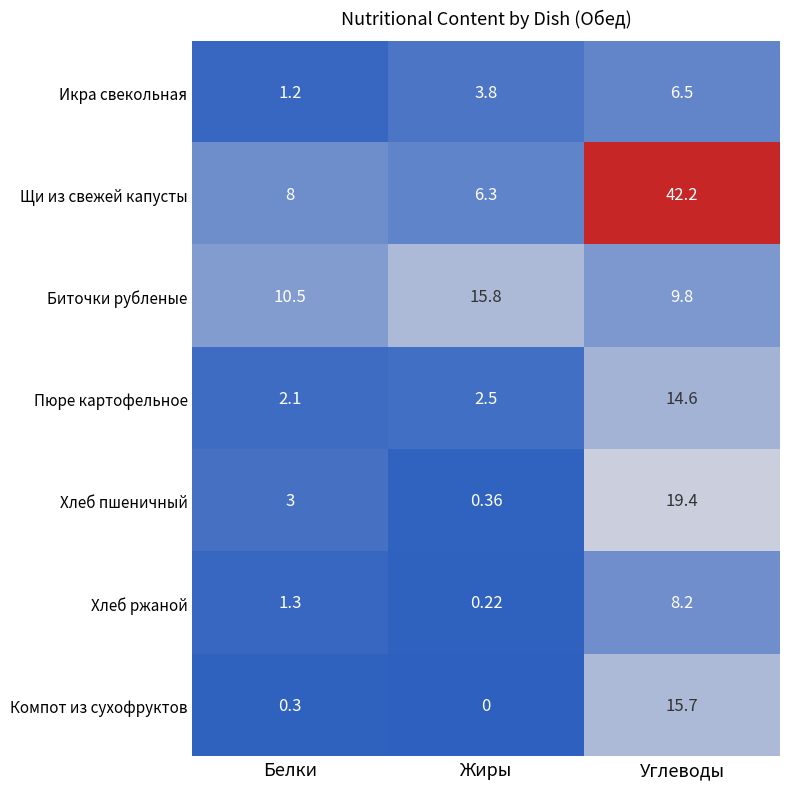

At which label does Щи из свежей капусты reach its minimum?

Жиры